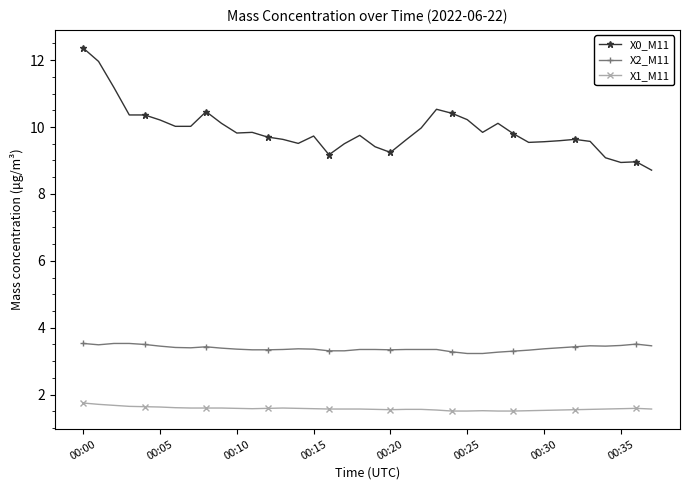

How many lines are shown in the chart?

3